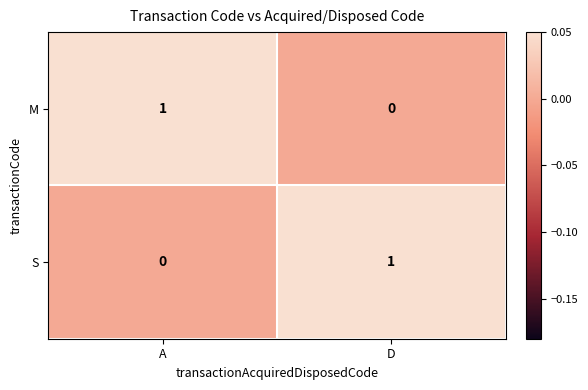

Rank the series at A from lowest to highest value.

S, M